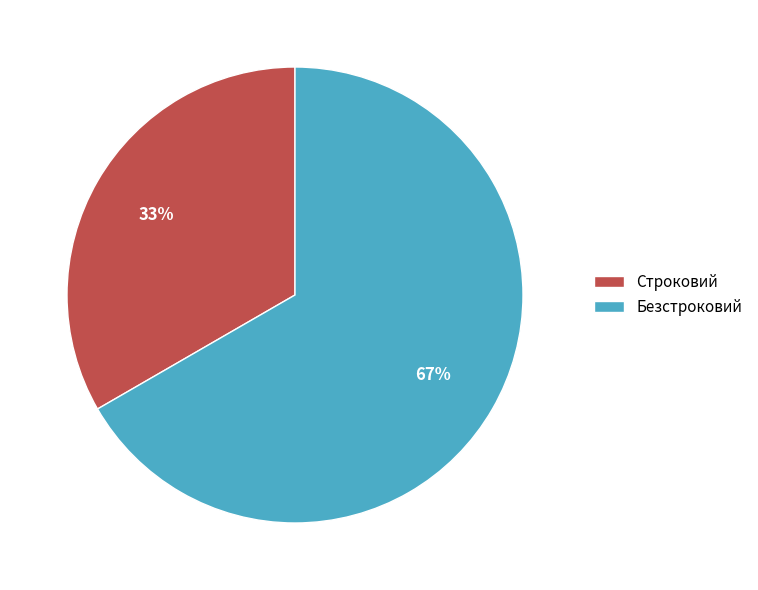

Rank the categories by value from highest to lowest.

Безстроковий, Строковий